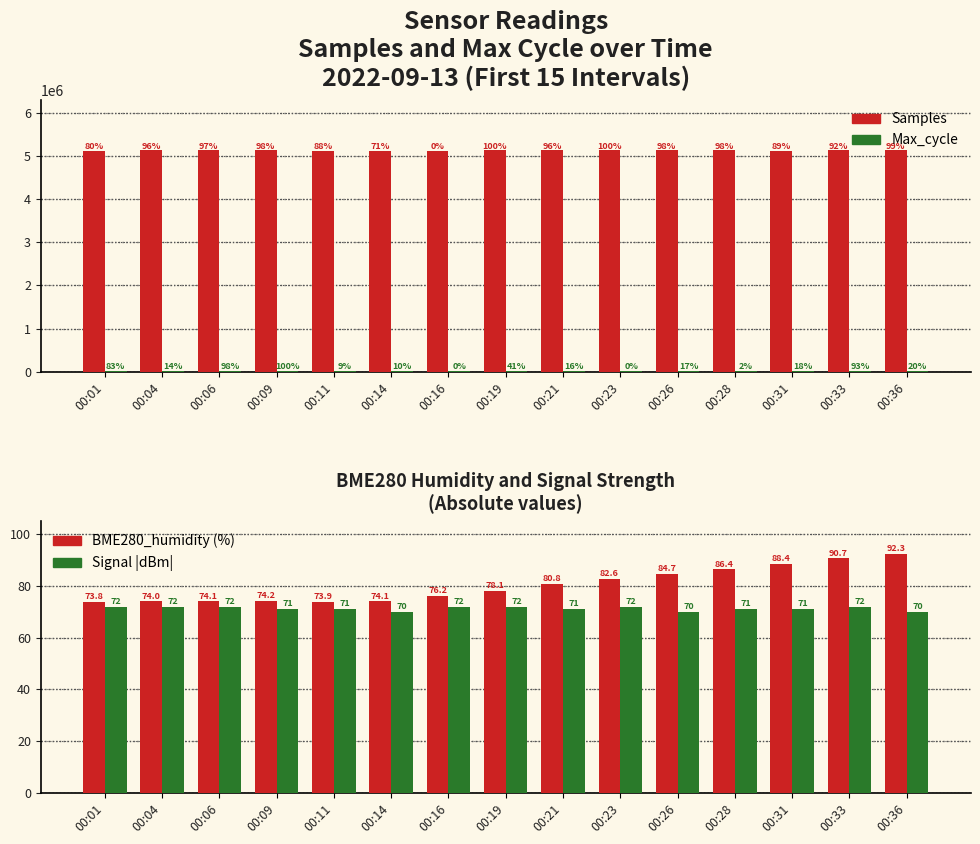

Reading left to right, transcribe all the data shown in this chart.

Samples: 5125822.0	5127843.0	5127925.0	5128130.0	5126797.0	5124623.0	5115679.0	5128365.0	5127871.0	5128344.0	5128110.0	5128120.0	5126937.0	5127391.0	5128270.0
Max_cycle: 20343.0	19996.0	20419.0	20427.0	19970.0	19971.0	19923.0	20129.0	20002.0	19924.0	20011.0	19933.0	20014.0	20390.0	20022.0
BME280_humidity: 73.8	74.0	74.1	74.2	73.9	74.1	76.2	78.1	80.8	82.6	84.7	86.4	88.4	90.7	92.3
Signal (|dBm|): 72.0	72.0	72.0	71.0	71.0	70.0	72.0	72.0	71.0	72.0	70.0	71.0	71.0	72.0	70.0